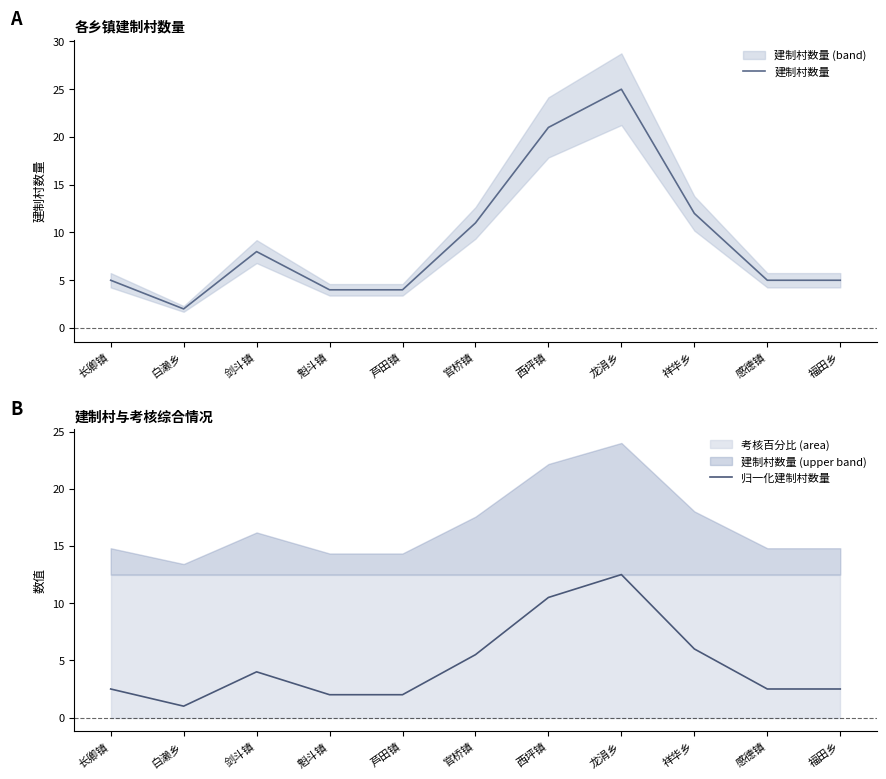

What is the difference between the 建制村数量 values at 祥华乡 and 芦田镇?

8